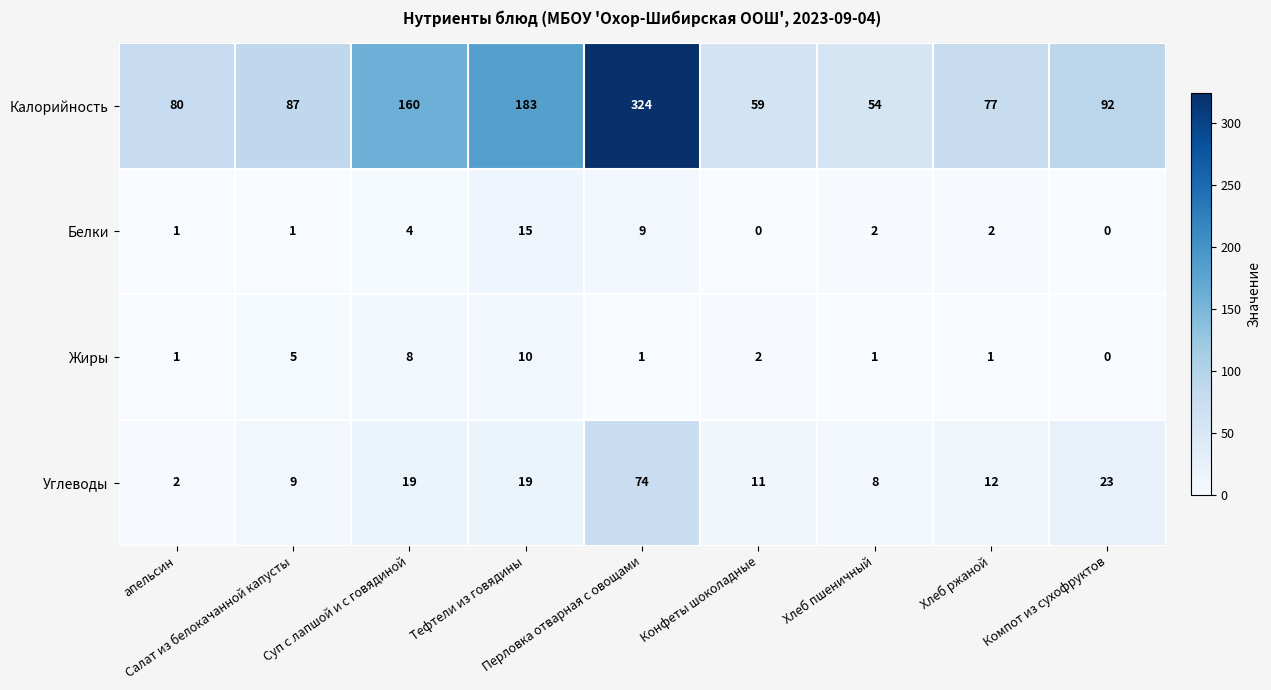

List the series in order of their peak value, highest first.

Калорийность, Углеводы, Белки, Жиры